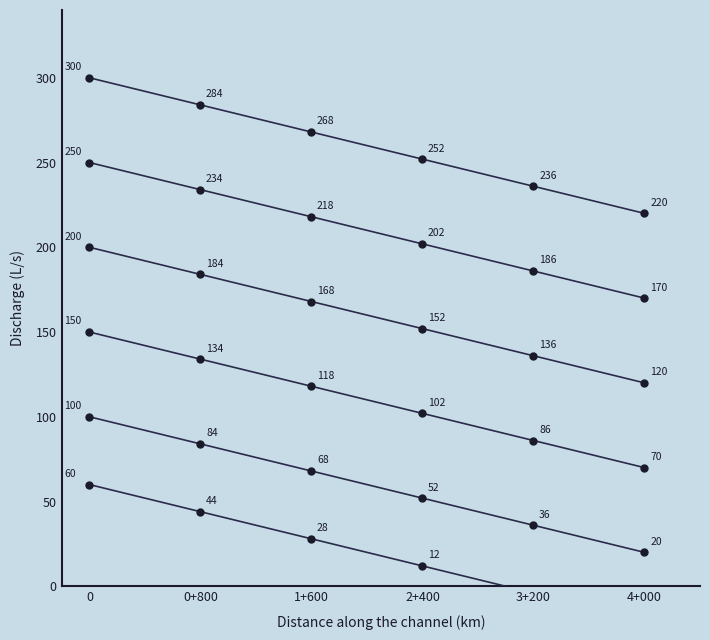

How many data points in Series 6 are above 28?

2